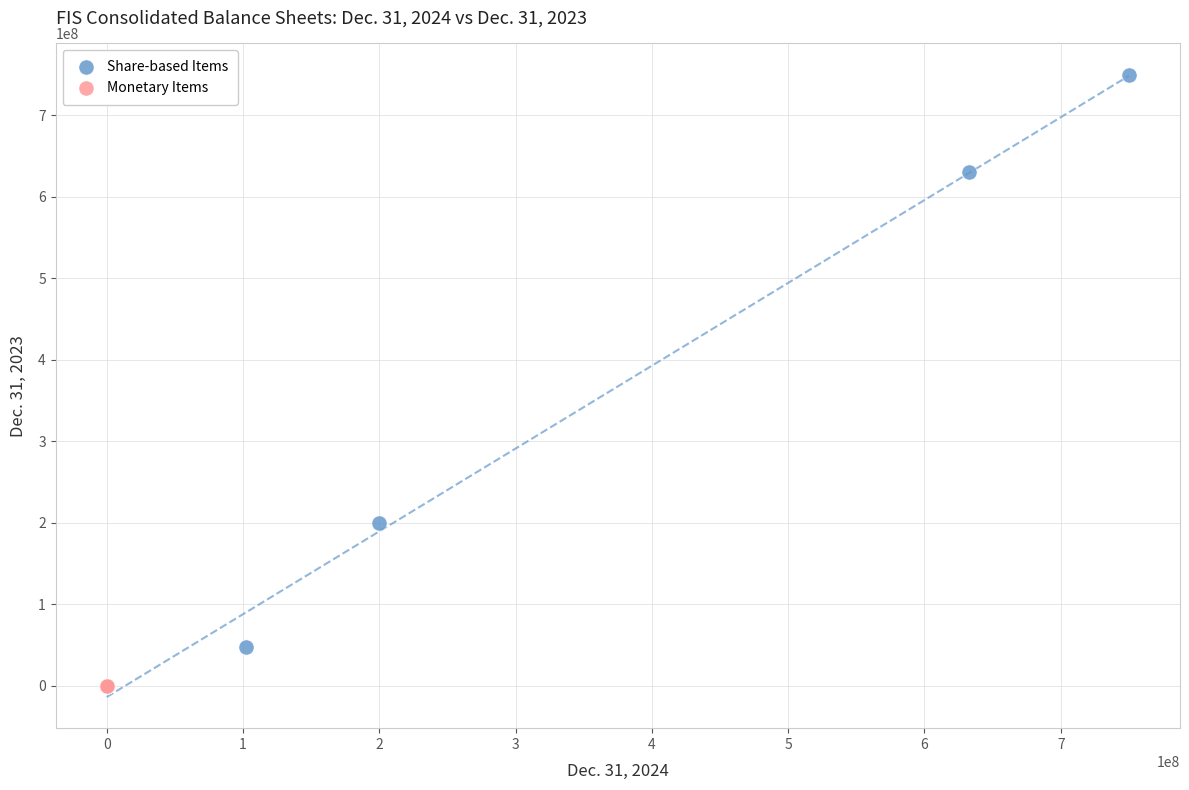

Which series has the widest spread of Y values?

Share-based Items